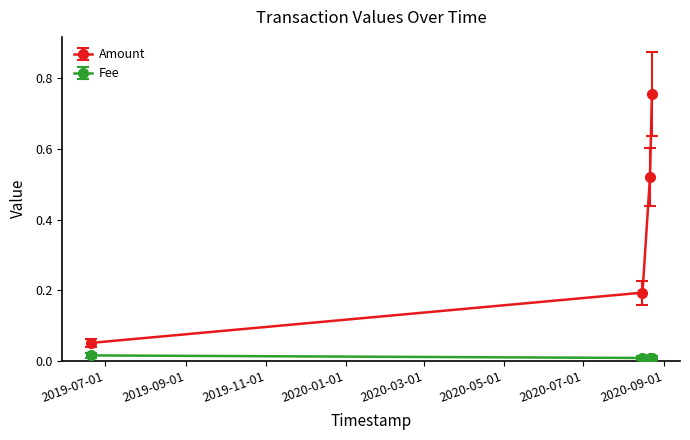

Which series has the widest spread of values?

Amount